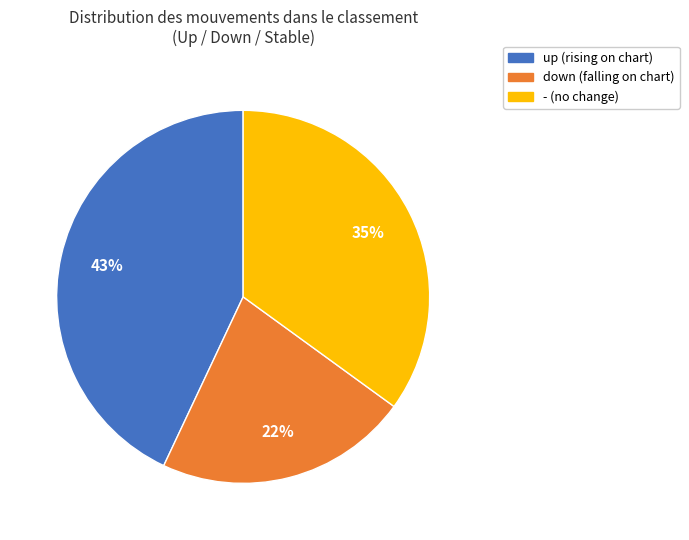

Is - the majority of the pie?

No